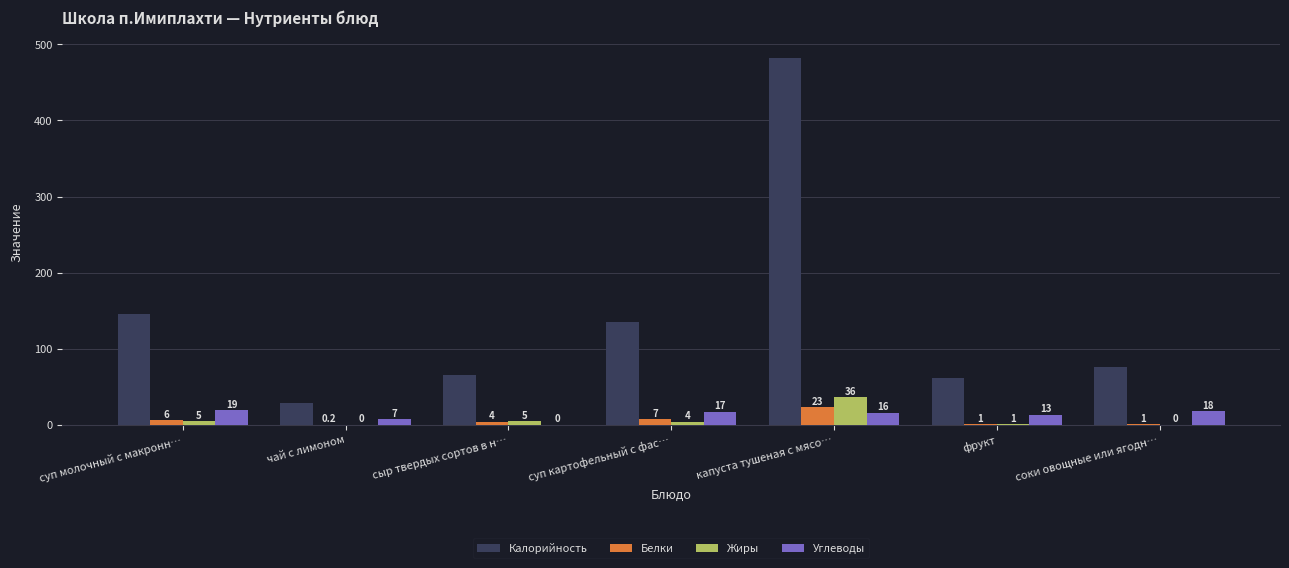

Reading left to right, transcribe all the data shown in this chart.

Калорийность: 145.0	28.0	65.0	135.0	482.0	61.0	76.0
Белки: 6.0	0.2	4.0	7.0	23.0	1.0	1.0
Жиры: 5.0	0.0	5.0	4.0	36.0	1.0	0.0
Углеводы: 19.0	7.0	0.0	17.0	16.0	13.0	18.0